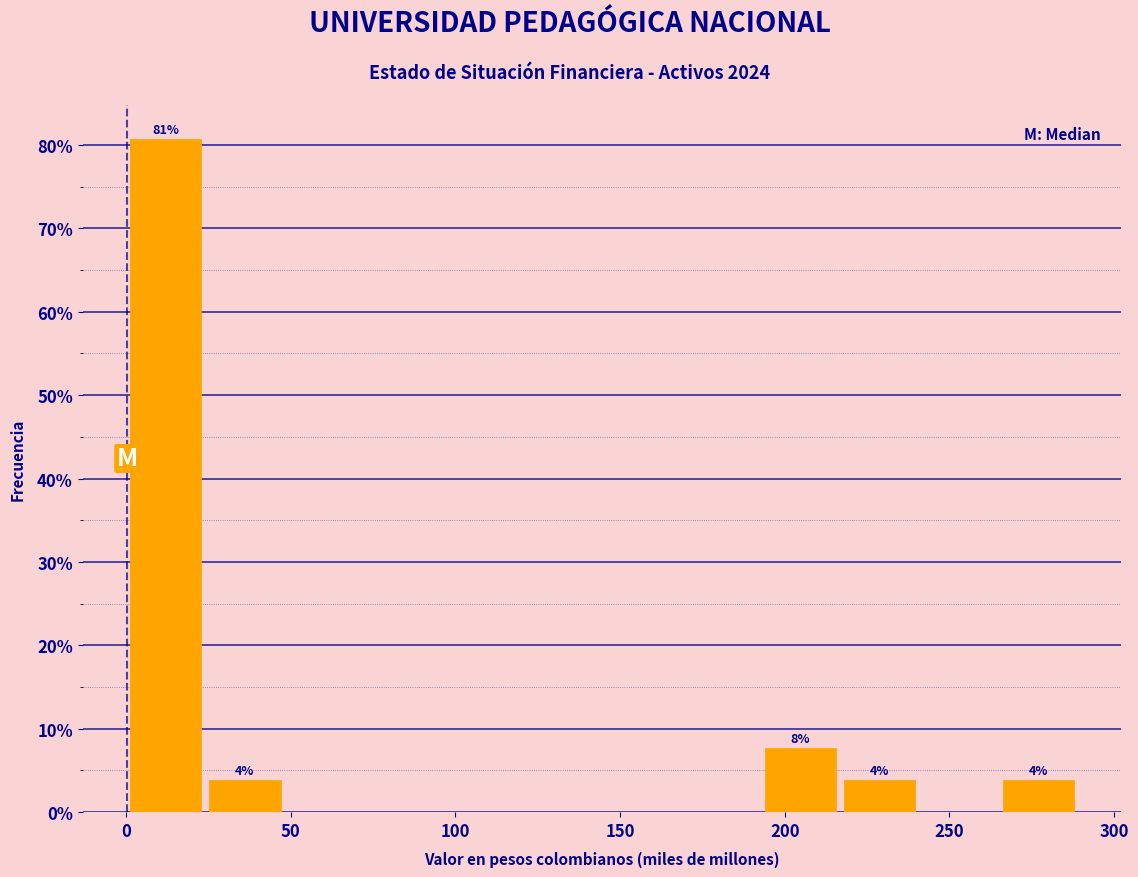

Over which range of the x-axis is the bar tallest?

0 to 25